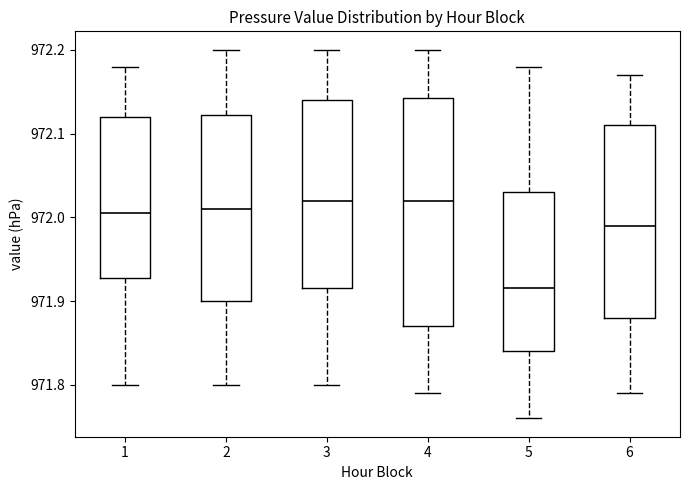

Comparing the boxes themselves (not the whiskers), which one is the tallest?

4